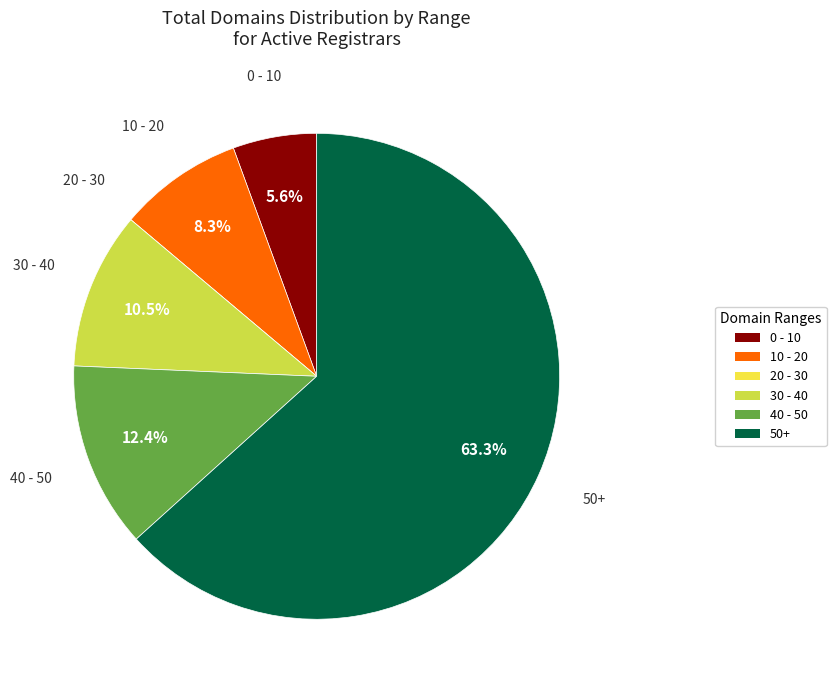

Is there any slice that represents more than half of the pie?

Yes